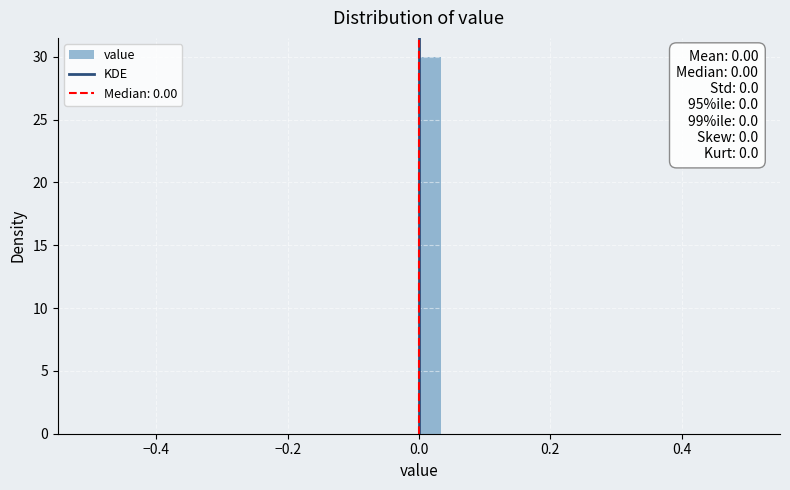

Around what value on the x-axis is the tallest bar? Give the approximate position of its centre, as read against the axis.

0.02